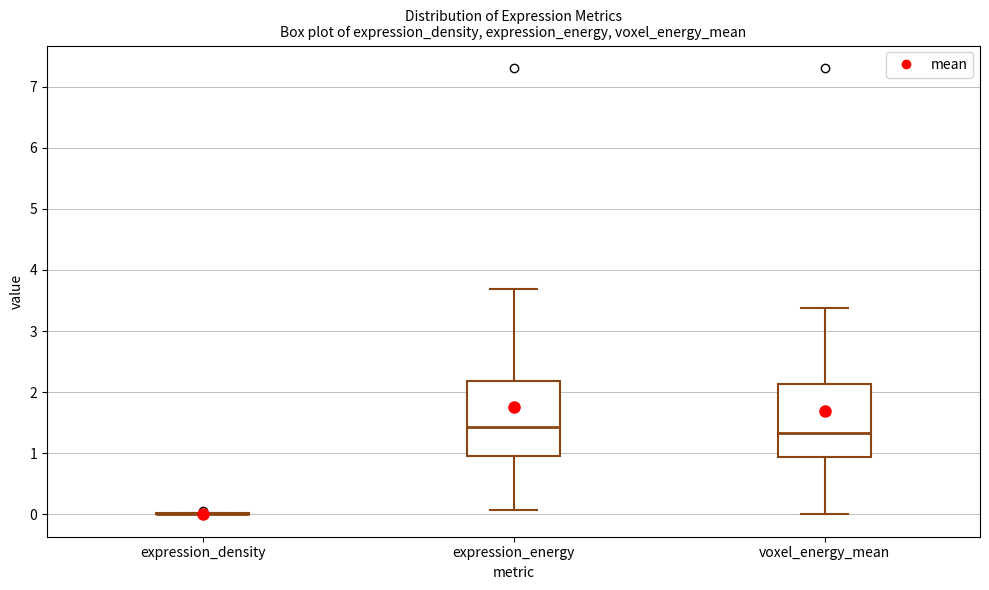

Reading left to right, read every box against the y-axis: the position of its median line, the range the box covers, and the ends of its whiskers. The values are not printed on the chart, so give them approximately, as read against the axis.

expression_density: box collapsed to a line at 0.0, whiskers 0.0 to 0.0
expression_energy: median 1.4, box 0.9 to 2.2, whiskers 0.1 to 3.7
voxel_energy_mean: median 1.3, box 0.9 to 2.1, whiskers 0.0 to 3.4